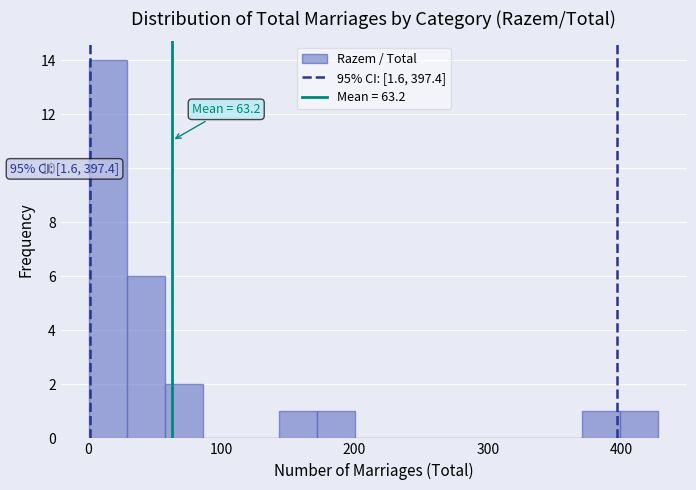

Read against the x-axis, roughly where is the centre of the tallest bar?

20